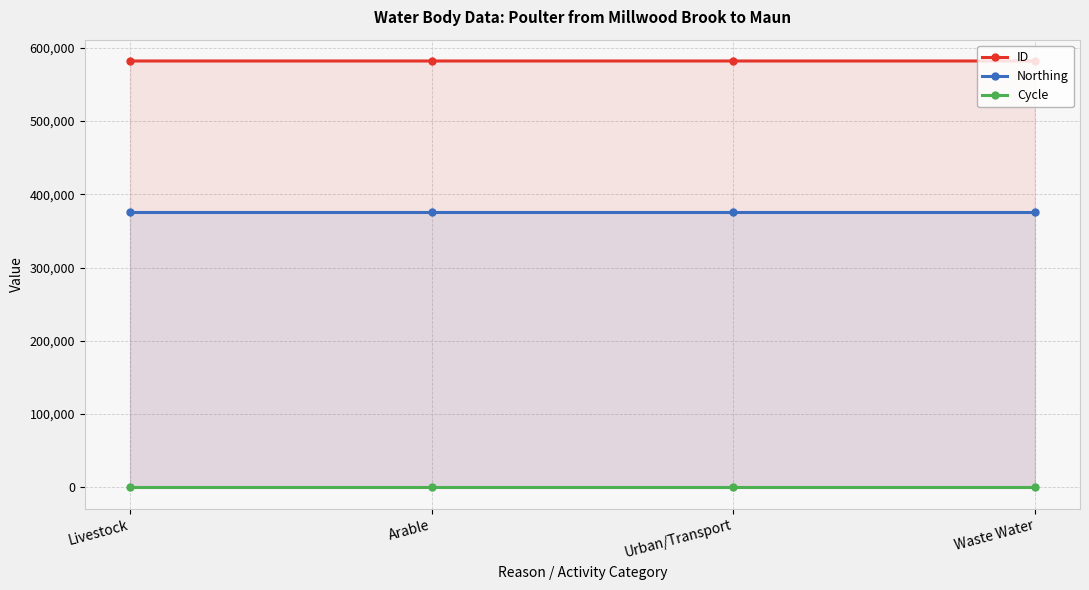

The value of Northing at Waste Water is 375449. True or false?

True